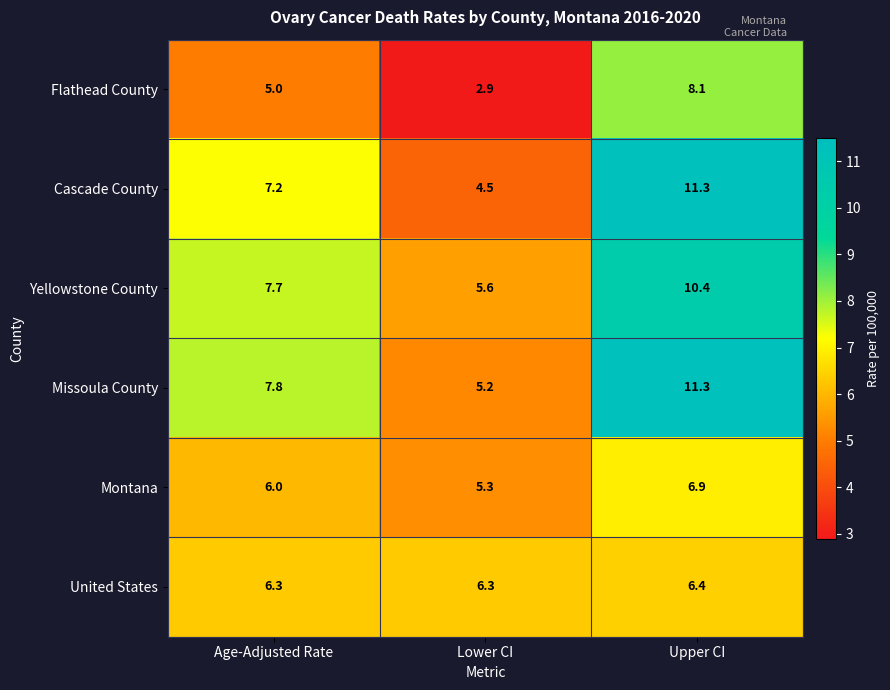

How many distinct data groups are displayed?

6